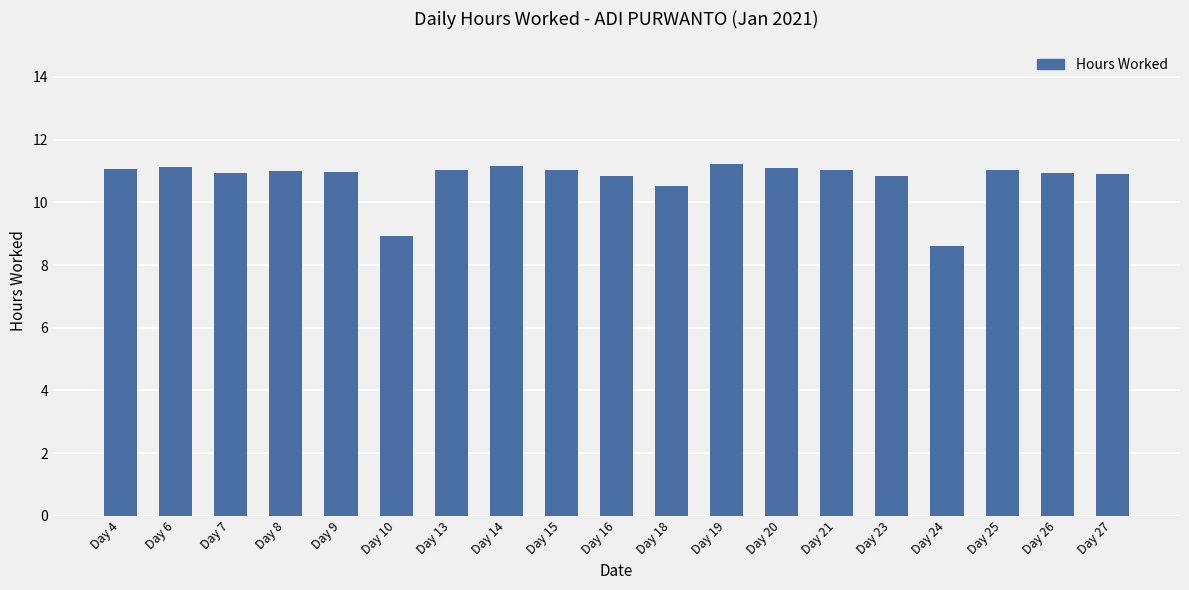

Approximately how many times larger is the value at Day 14 compared to Day 4?

1.0